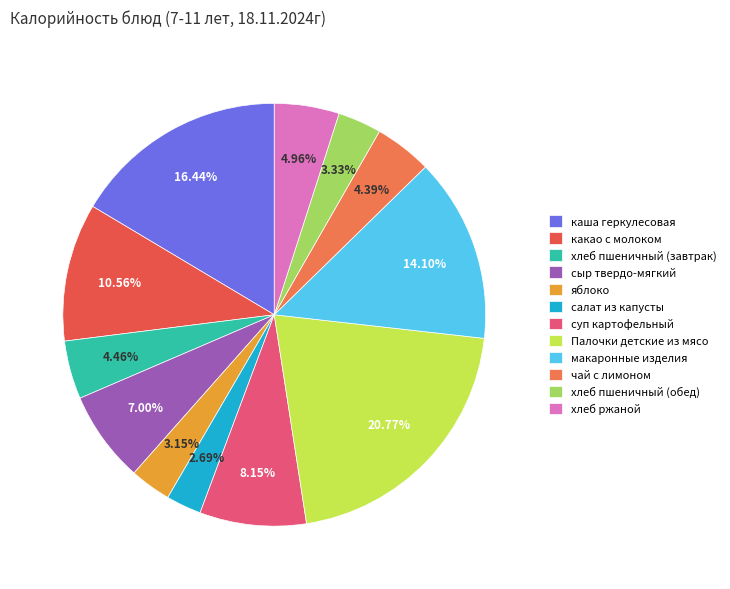

What percentage is NOT represented by чай с лимоном?

95.6%